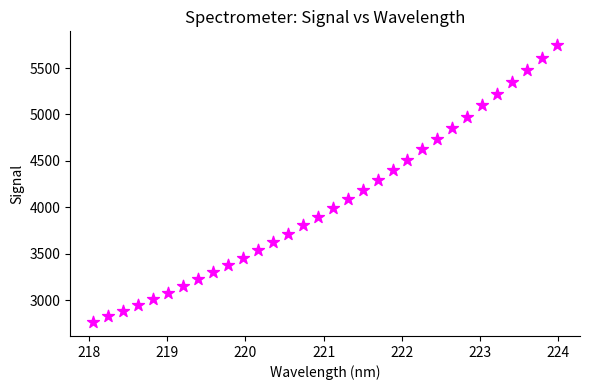

What is the range of Y values (max minus min)?

2981.6